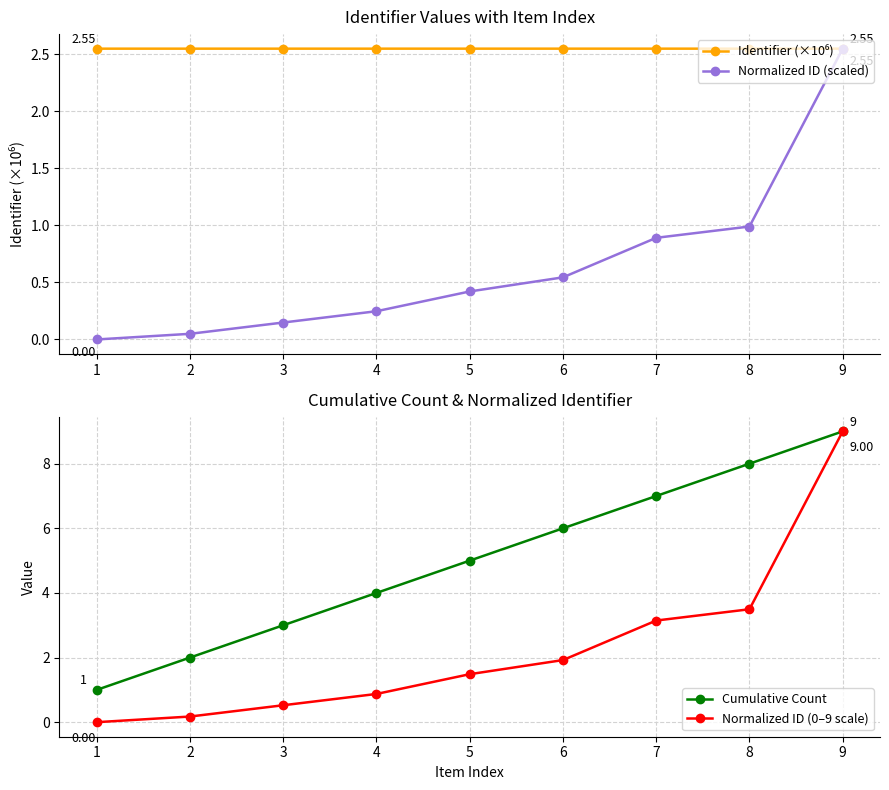

Which has a higher value, 9 or 2?

9